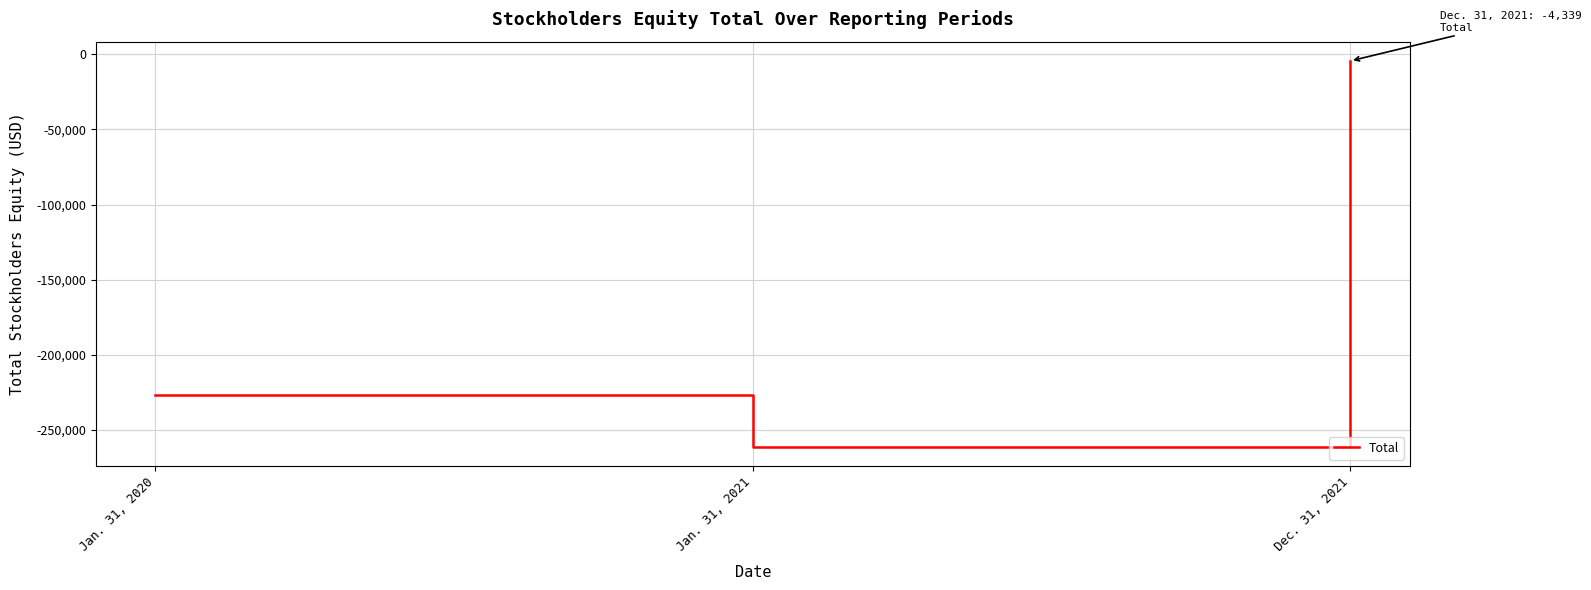

Where is the data nearest to the value -132824?

Jan. 31, 2020